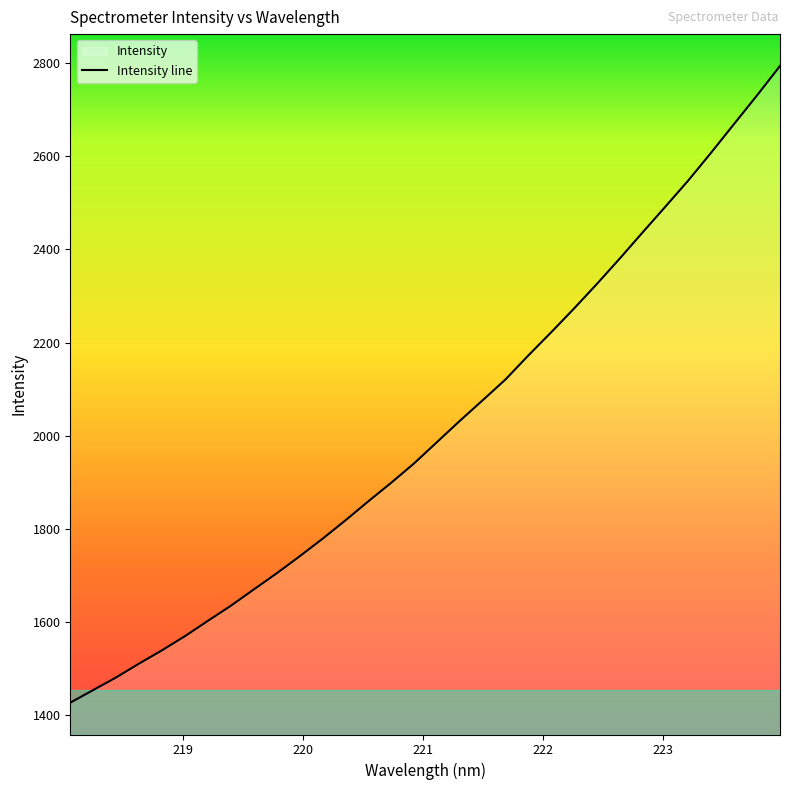

How many lines are shown in the chart?

1